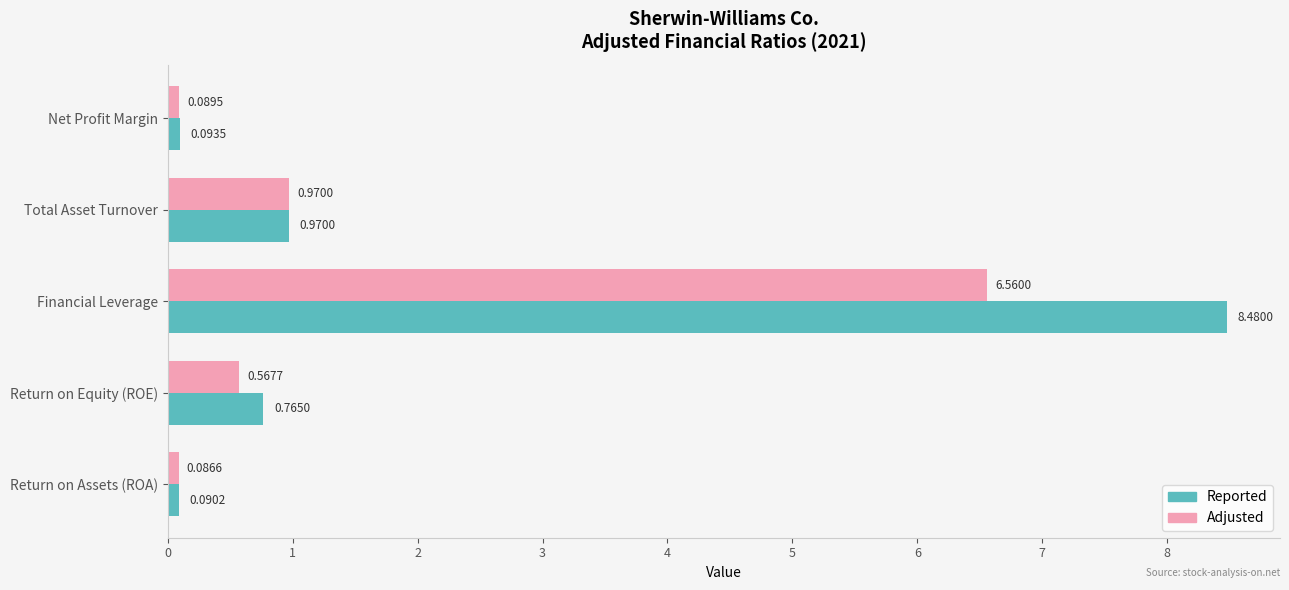

At which label does Reported reach its minimum?

Return on Assets (ROA)